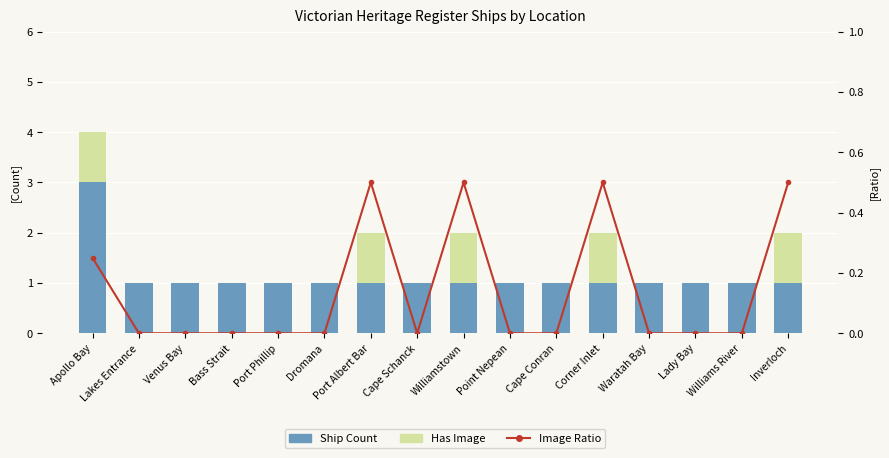

What is the label of the 6th bar from the left?

Dromana